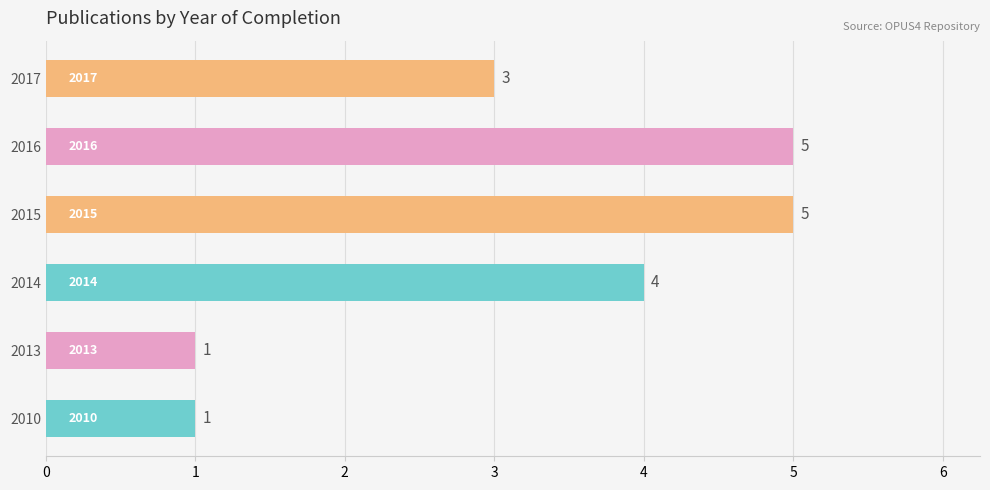

Reading bottom to top, what are all the values shown in this chart?

1	1	4	5	5	3